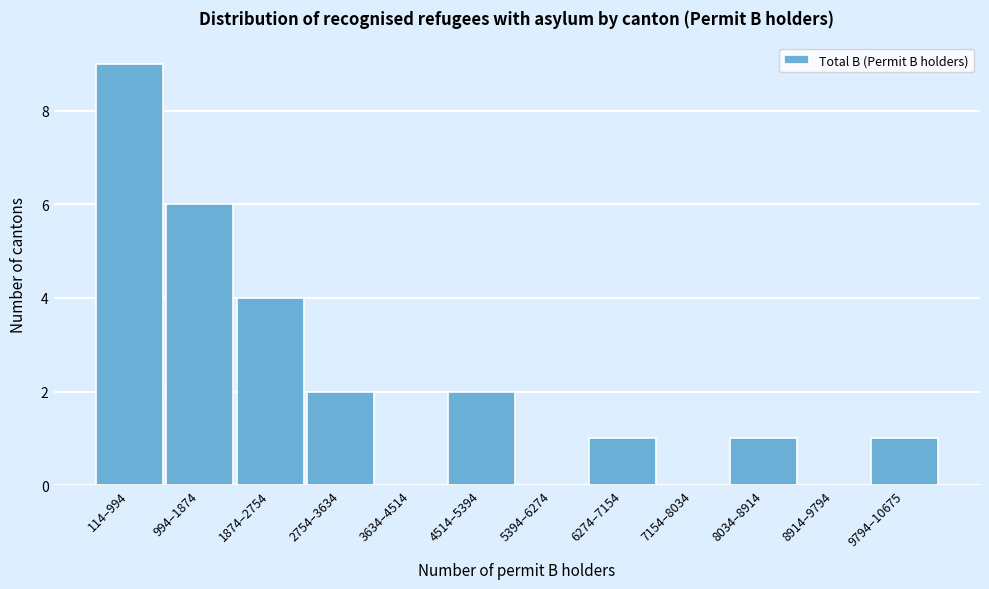

Reading left to right, extract all data points from this chart.

114–994=9	994–1874=6	1874–2754=4	2754–3634=2	3634–4514=0	4514–5394=2	5394–6274=0	6274–7154=1	7154–8034=0	8034–8914=1	8914–9794=0	9794–10675=1